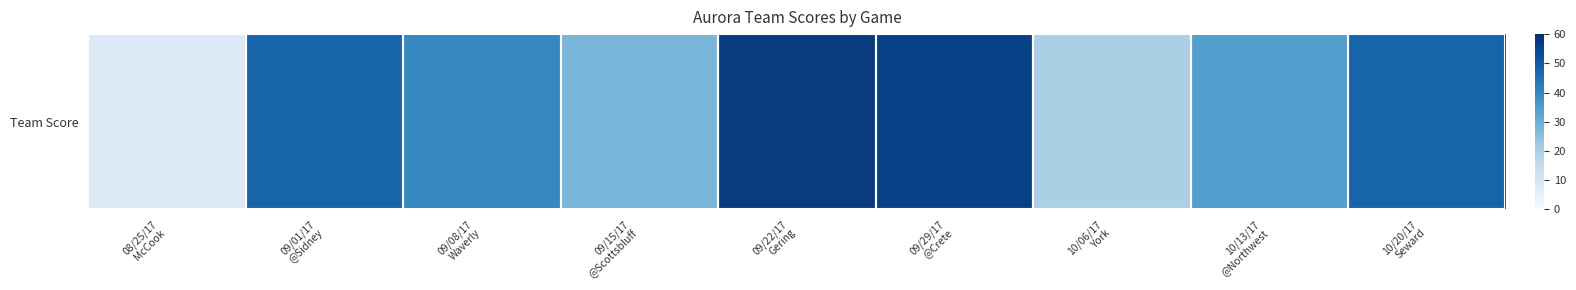

The value at 10/20/17
Seward is 48. True or false?

True